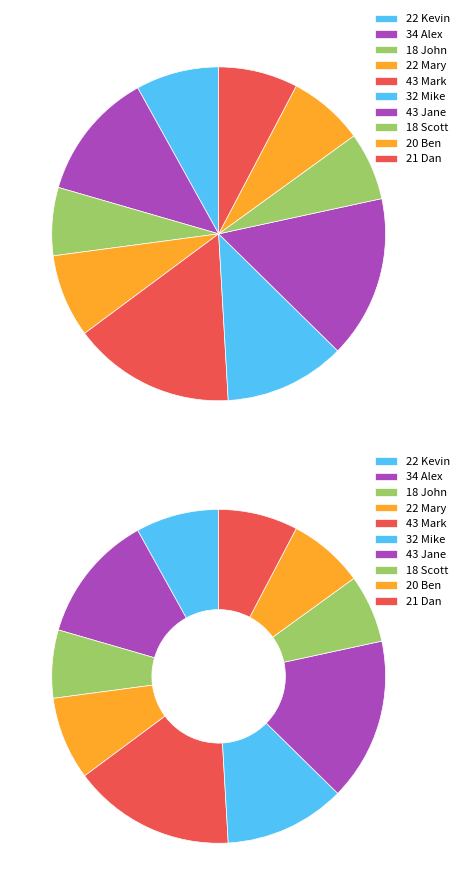

Approximately how many times larger is the value at Mary compared to Scott?

1.2